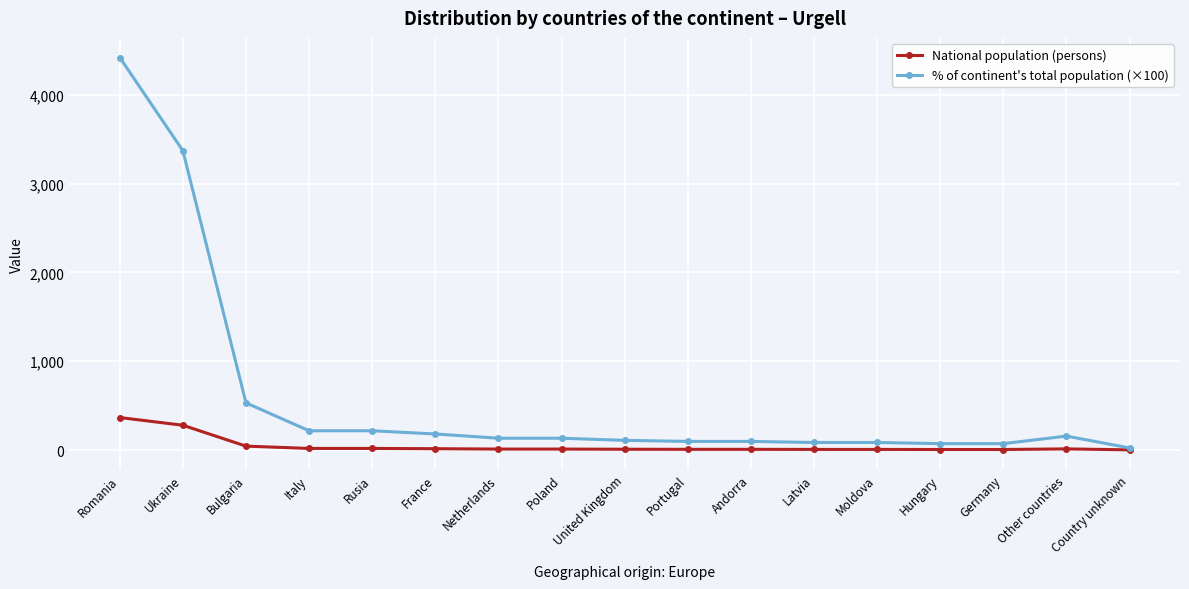

What is the value of the National population (persons) point at the 11th from the left?

8